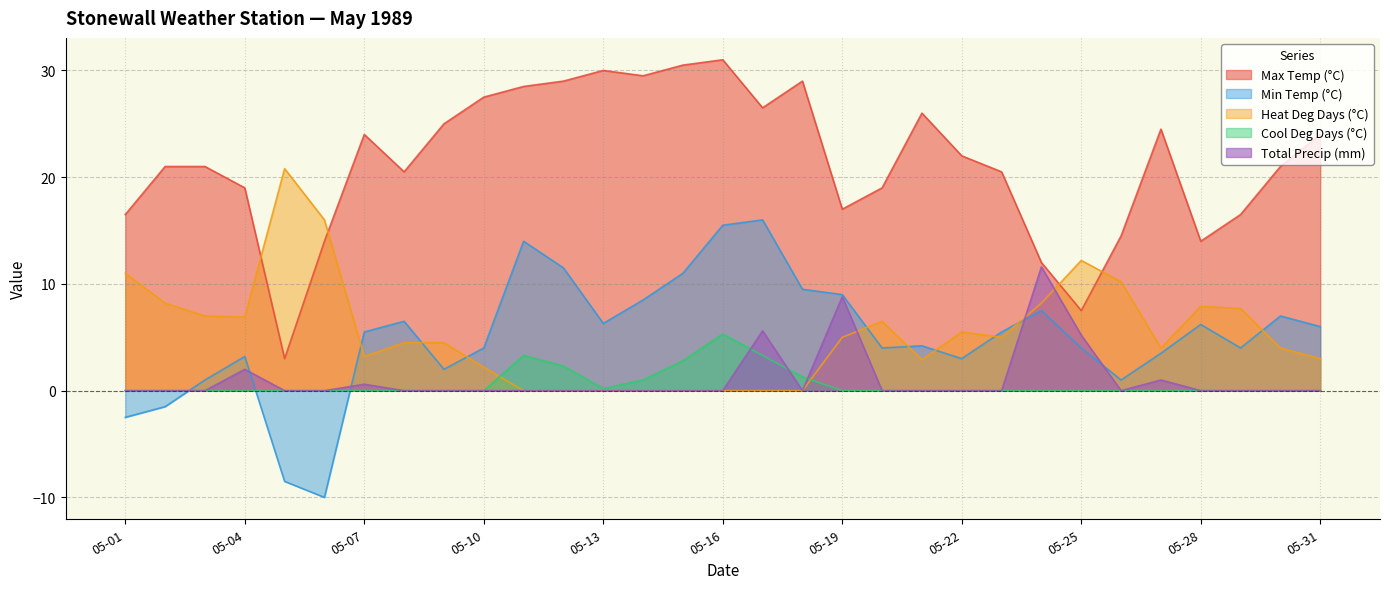

How many values in the Heat Deg Days (°C) series exceed 4?

17